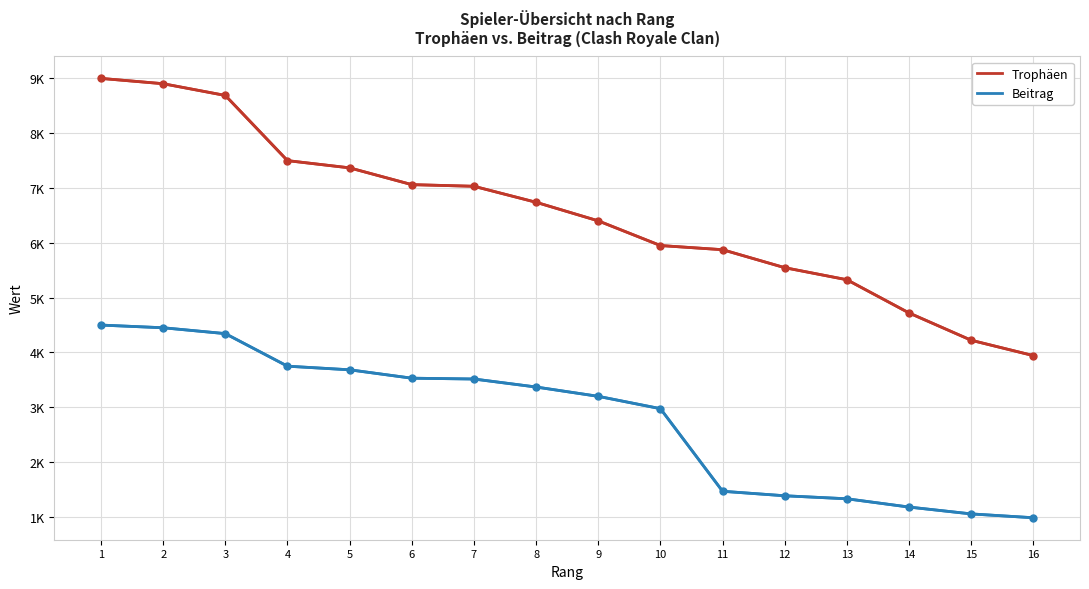

What are all the series names shown in the legend?

Trophäen, Beitrag